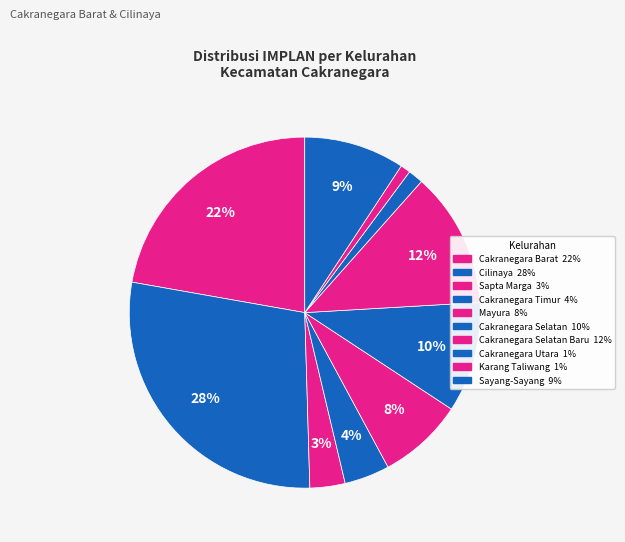

Count the number of slices in the pie.

10